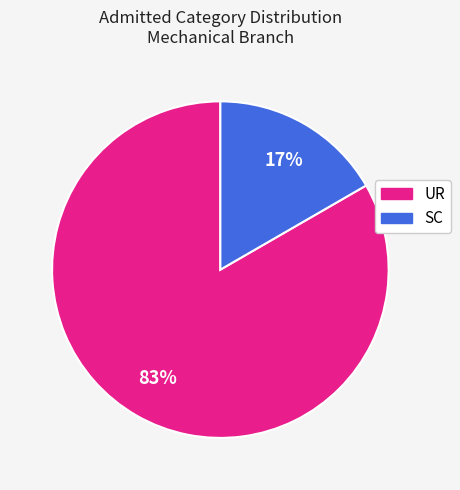

Is there any slice that represents more than half of the pie?

Yes